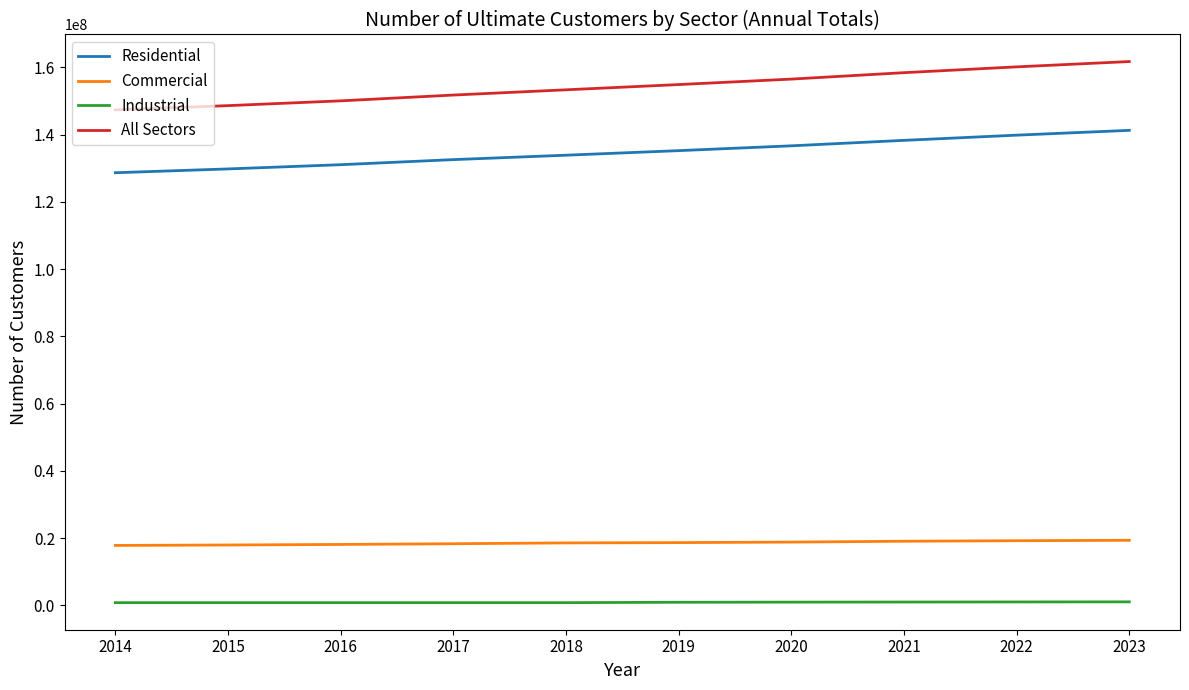

What is the difference between the maximum and second lowest values in the All Sectors series?

13109353